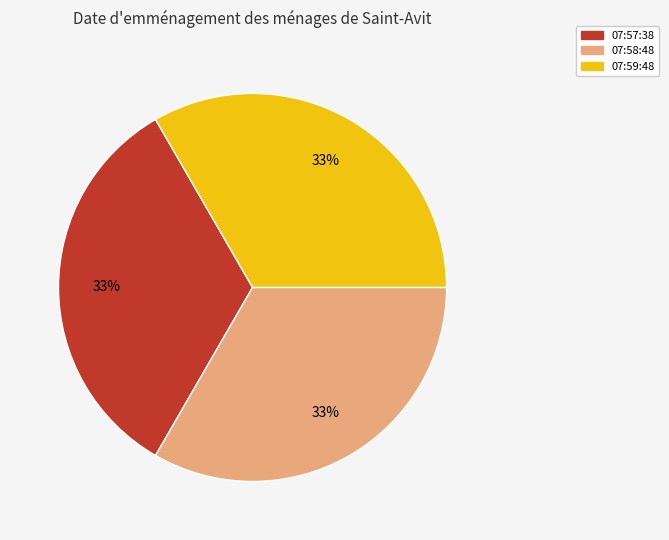

What is the ratio of the value at 07:58:48 to the value at 07:57:38?

1.0